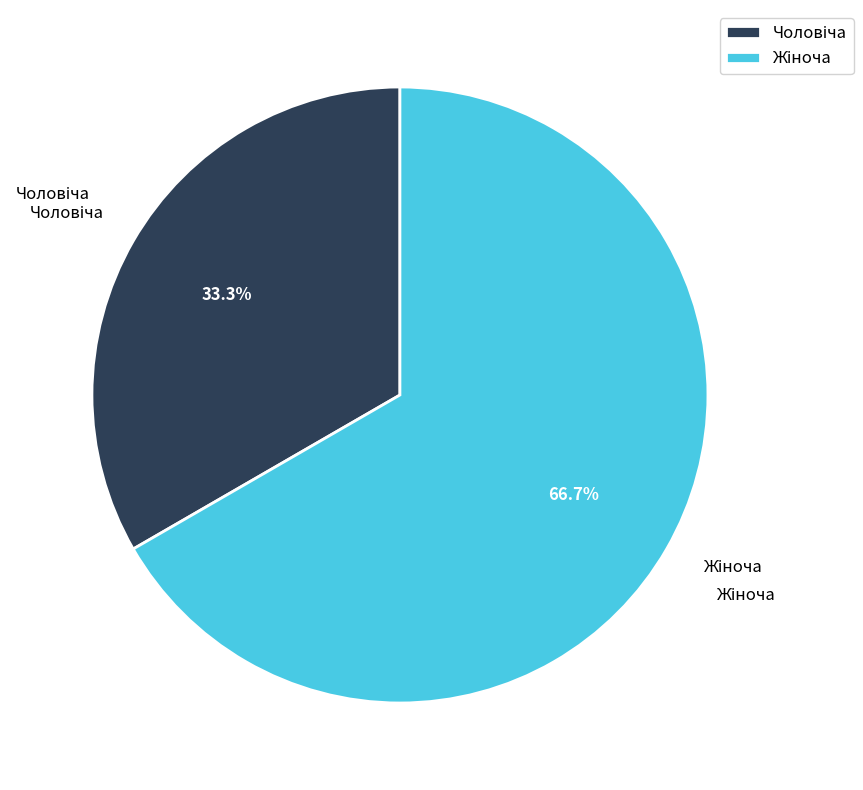

Does any single category account for the majority?

Yes